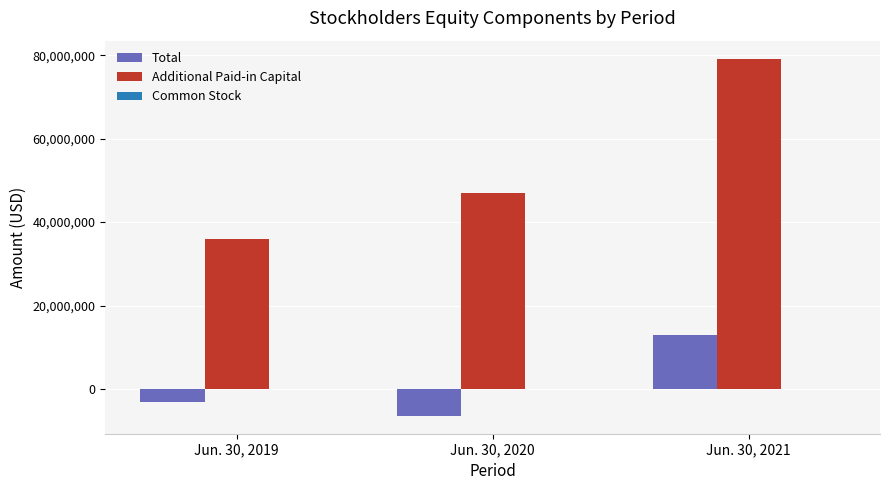

Where is Additional Paid-in Capital nearest to the value 57549500?

Jun. 30, 2020